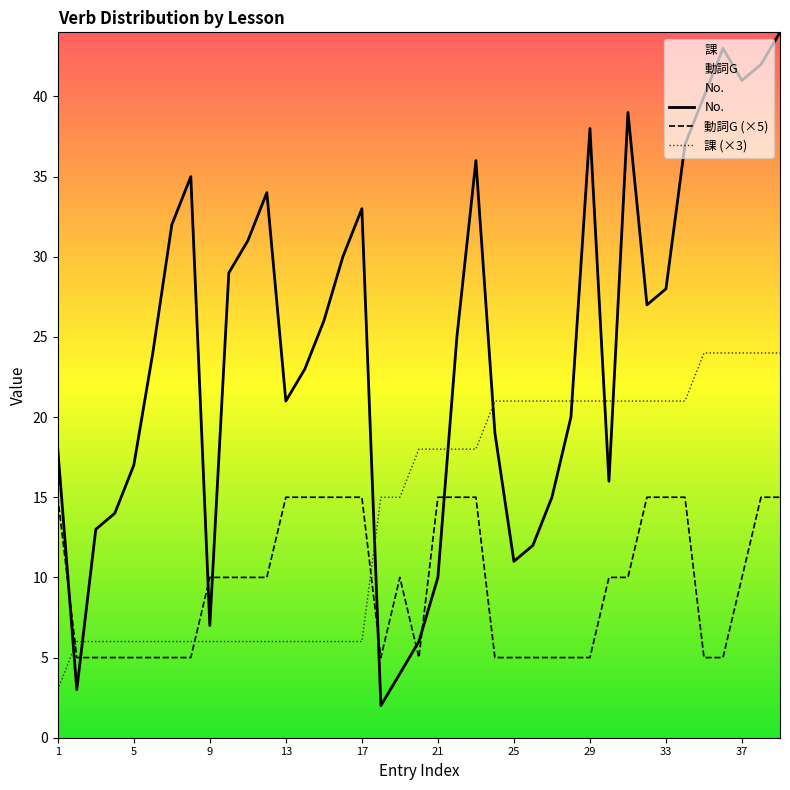

The value of 動詞G (×5) at 25 is 5. True or false?

True